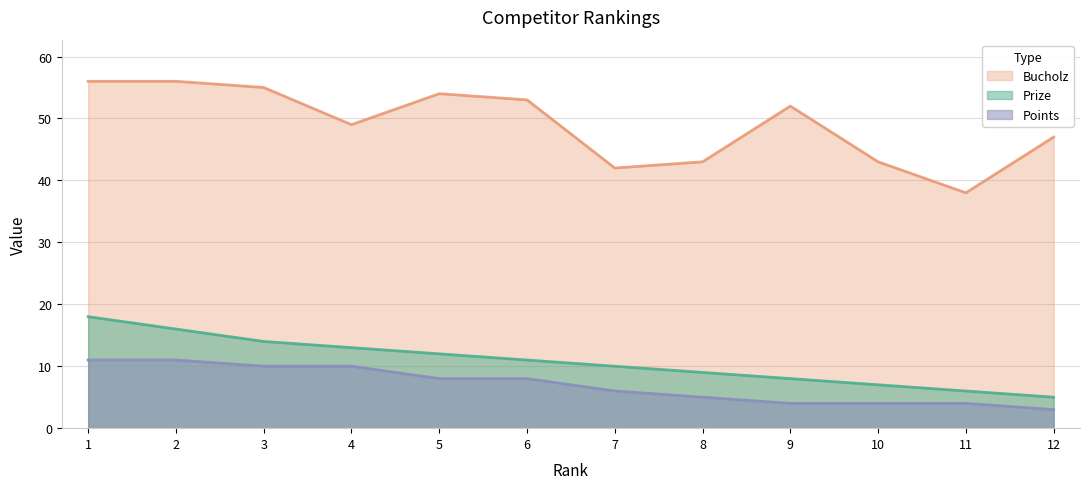

What is the sum of the Points values at 1 and 6?

19